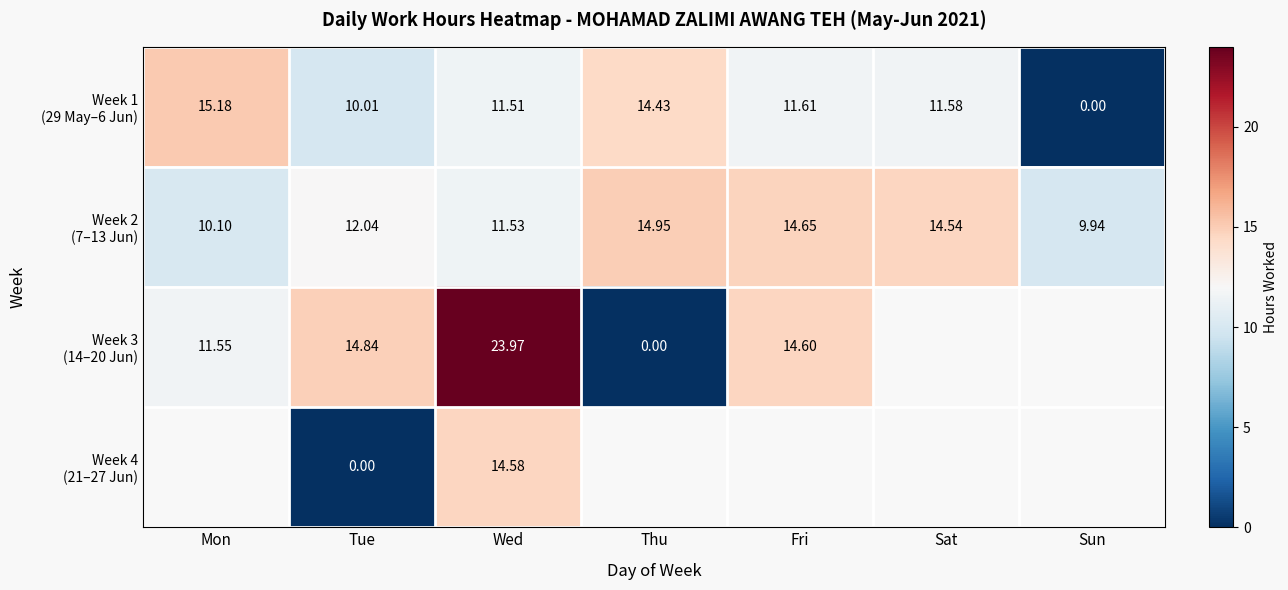

Count the number of categories in the chart.

7